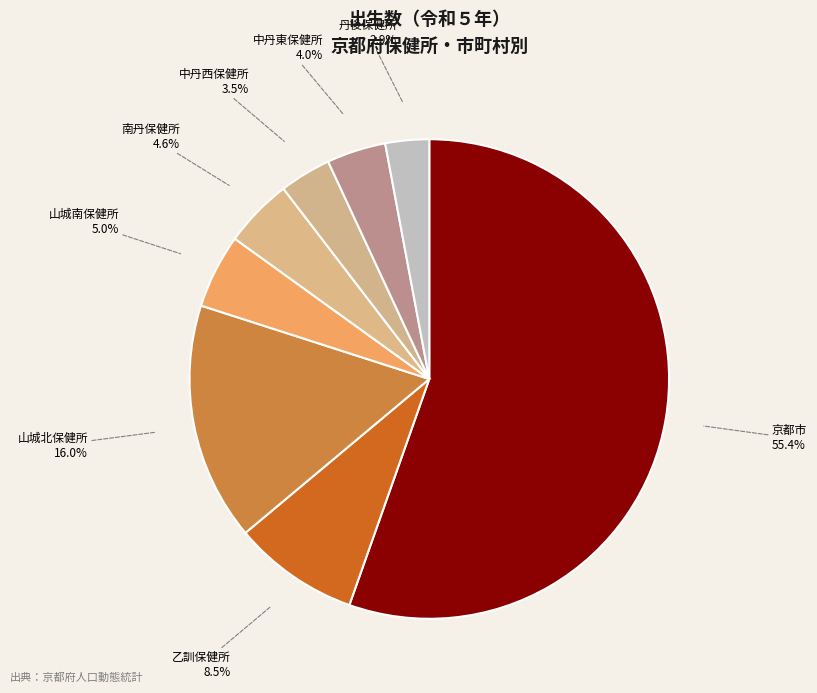

What is the smallest slice in the pie chart?

丹後保健所